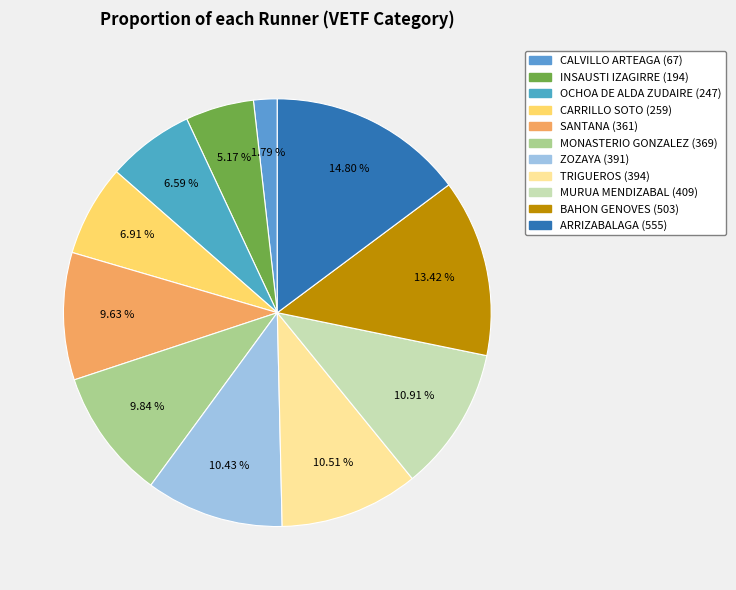

How many segments does this pie chart have?

11